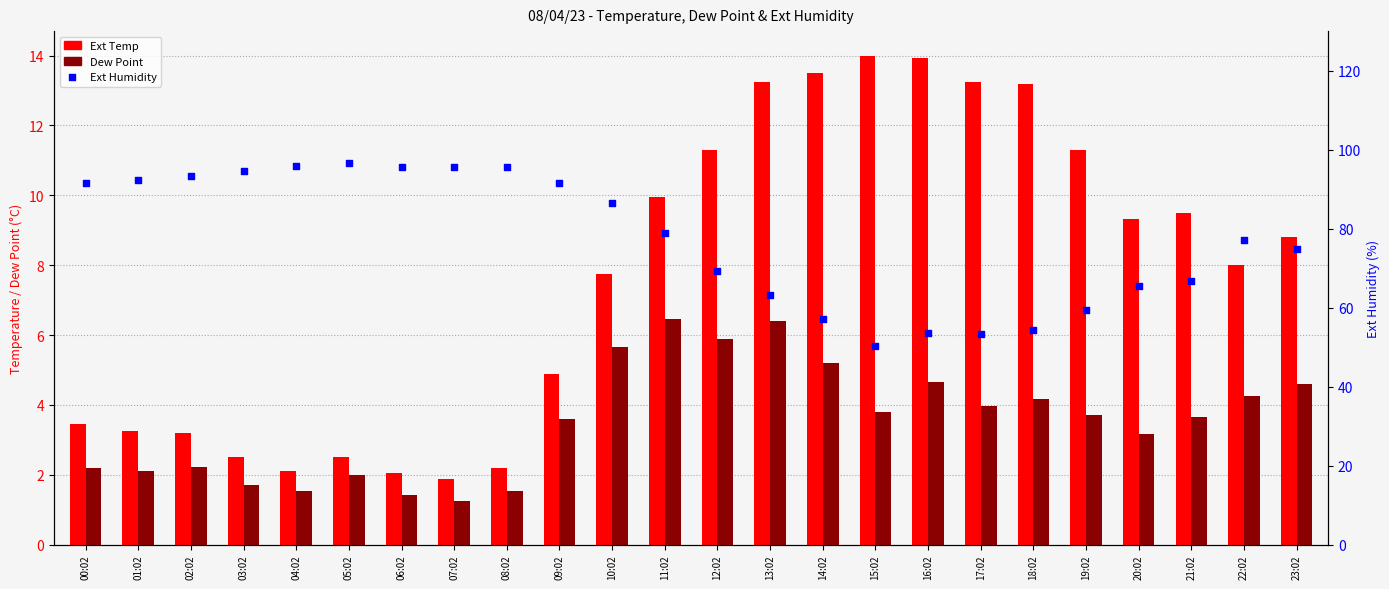

At how many categories does at least one series exceed 74?

14